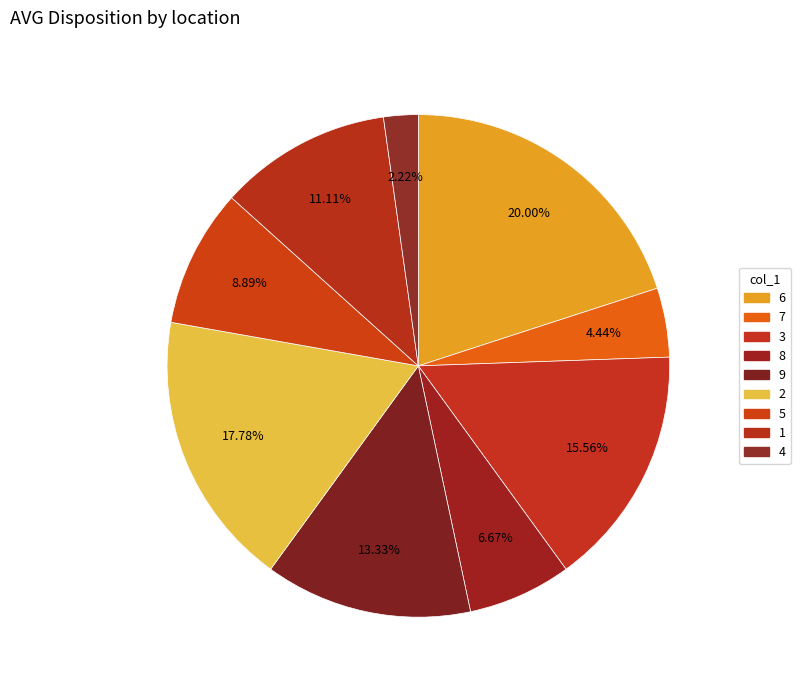

How many segments does this pie chart have?

9